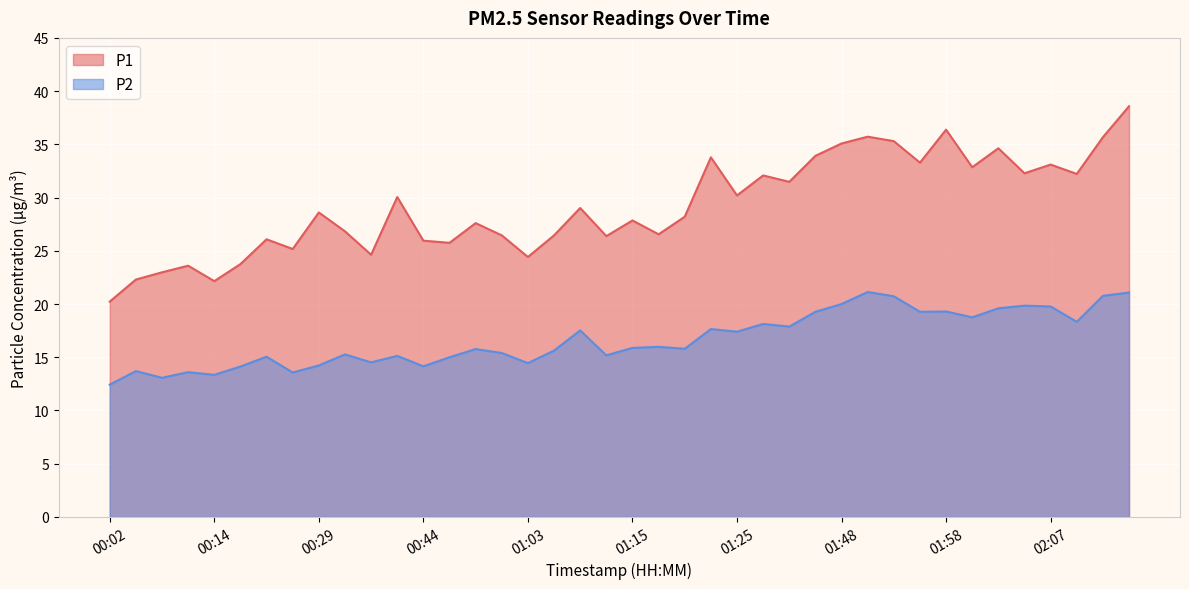

What is the average value of the P2 series?

16.7